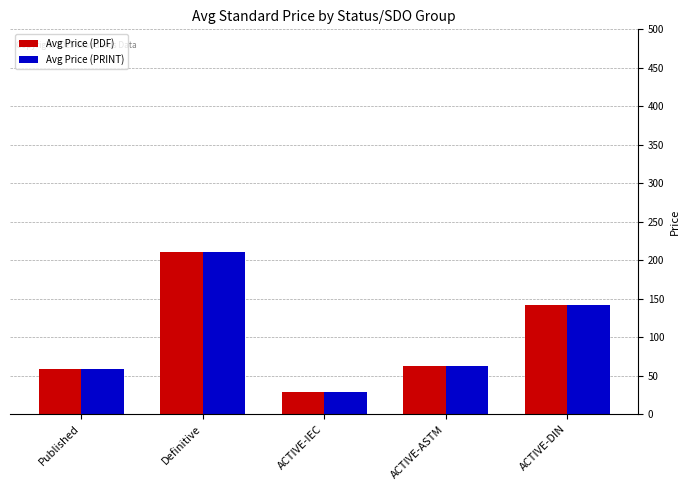

At which label is Avg Price (PRINT) closest to 120?

ACTIVE-DIN